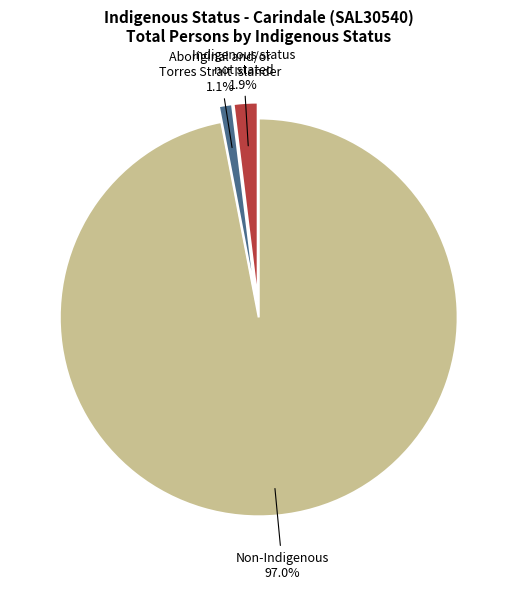

Which category has the biggest portion of the pie?

Non-Indigenous